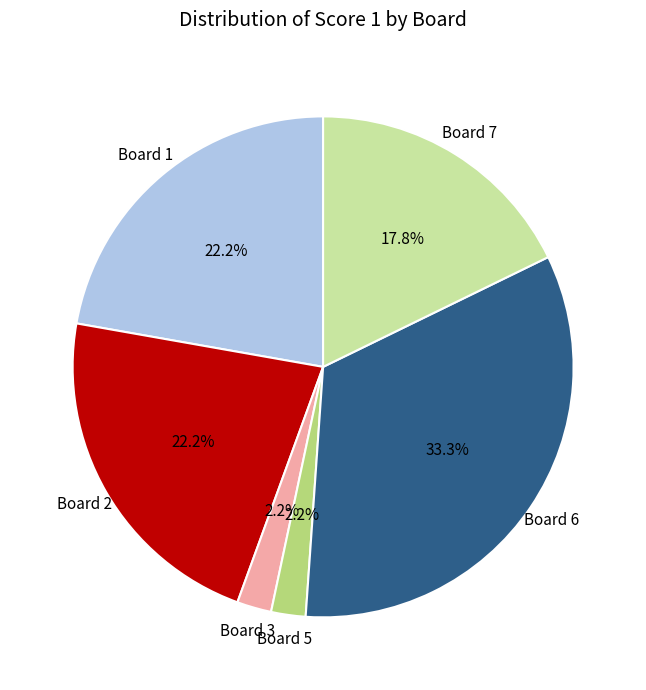

Is there a majority slice in this chart?

No